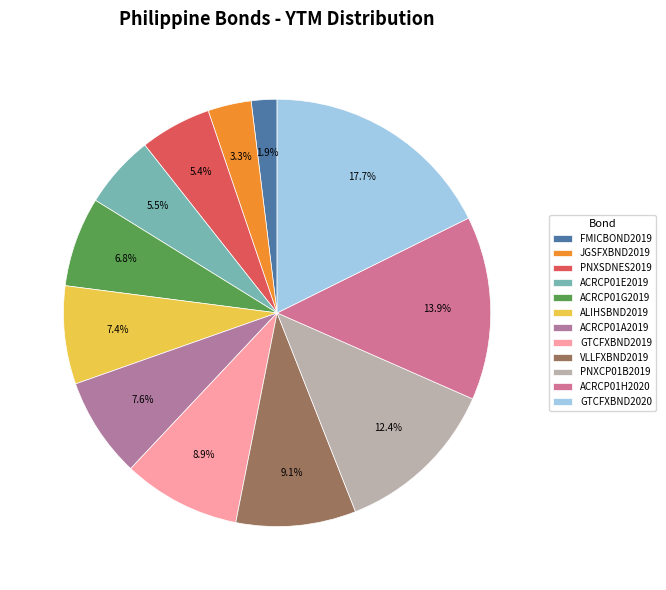

How many slices are in this pie chart?

12